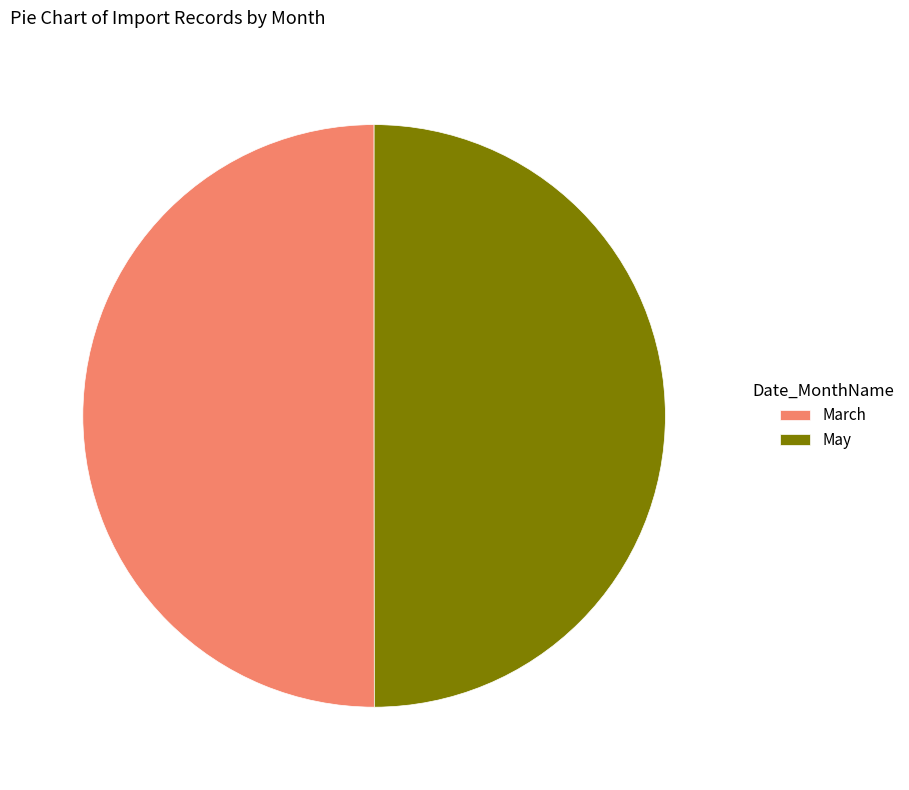

Approximately how many times larger is the value at May compared to March?

1.0